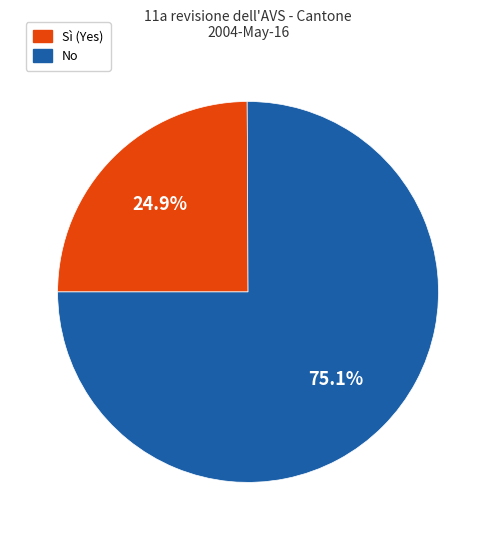

To the nearest percent, what is the average slice percentage?

50%